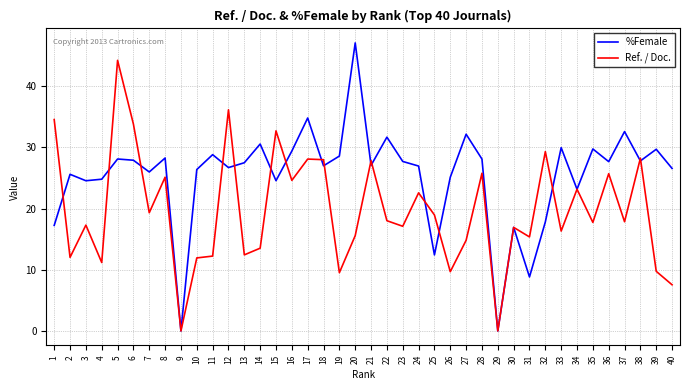

At 39, list the series in order from smallest to largest.

Ref. / Doc., %Female